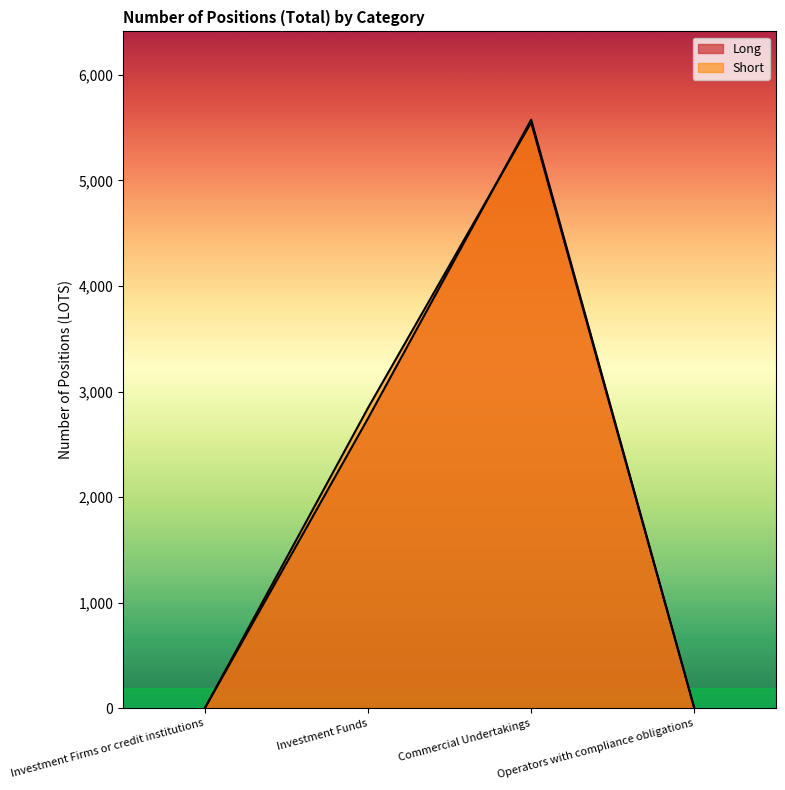

Reading left to right, what are all the values shown in this chart?

Long: Investment Firms or credit institutions=0.0	Investment Funds=2745.9	Commercial Undertakings=5576.0	Operators with compliance obligations=0.0
Short: Investment Firms or credit institutions=0.0	Investment Funds=2845.0	Commercial Undertakings=5549.0	Operators with compliance obligations=0.0